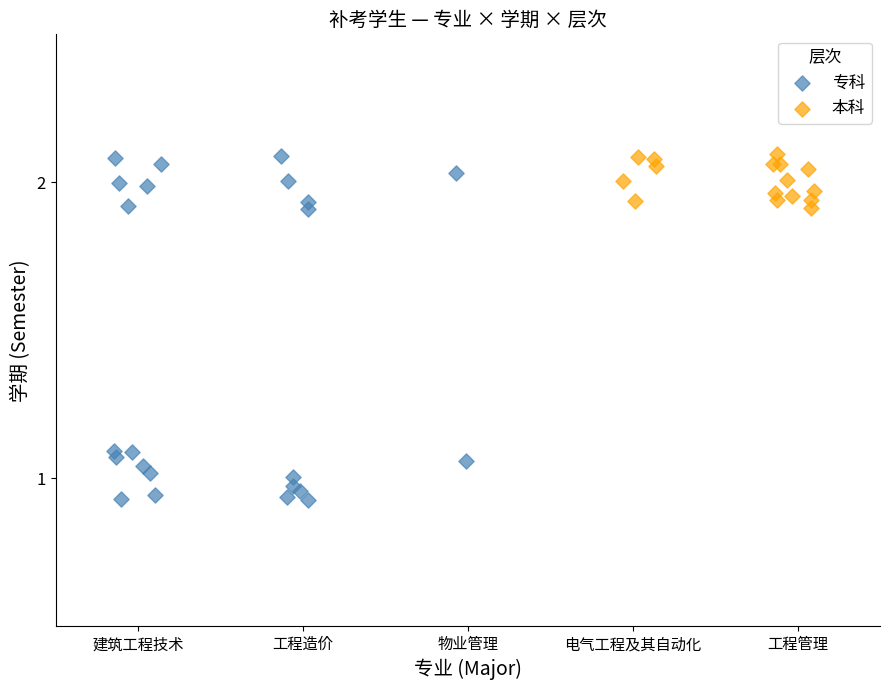

Which series reaches the minimum Y coordinate?

专科